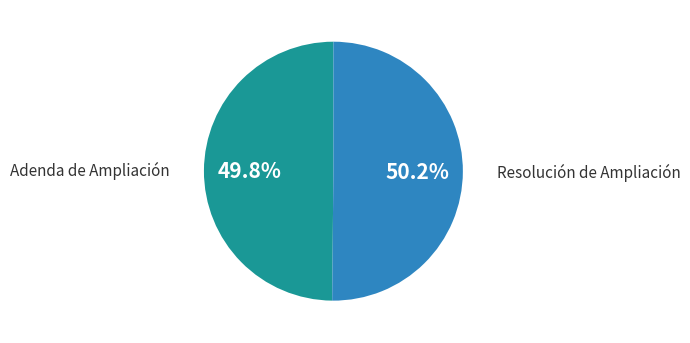

Does any single category account for the majority?

Yes